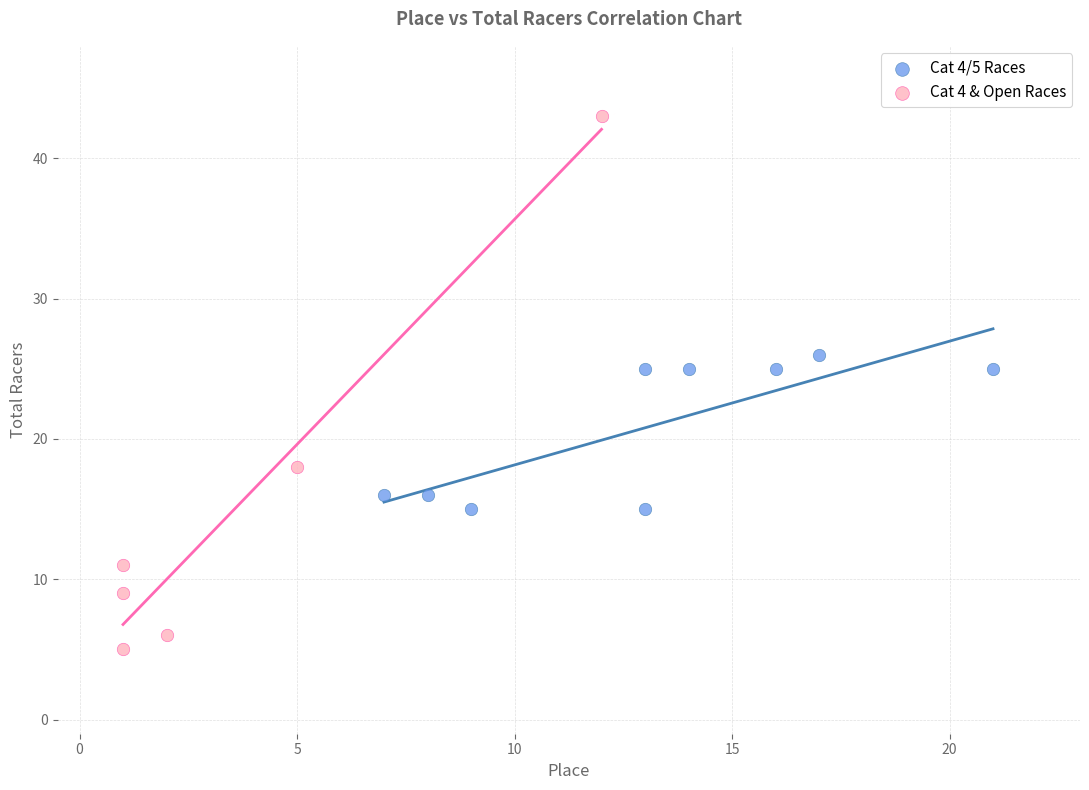

Which series has the widest spread of Y values?

Cat 4 & Open Races